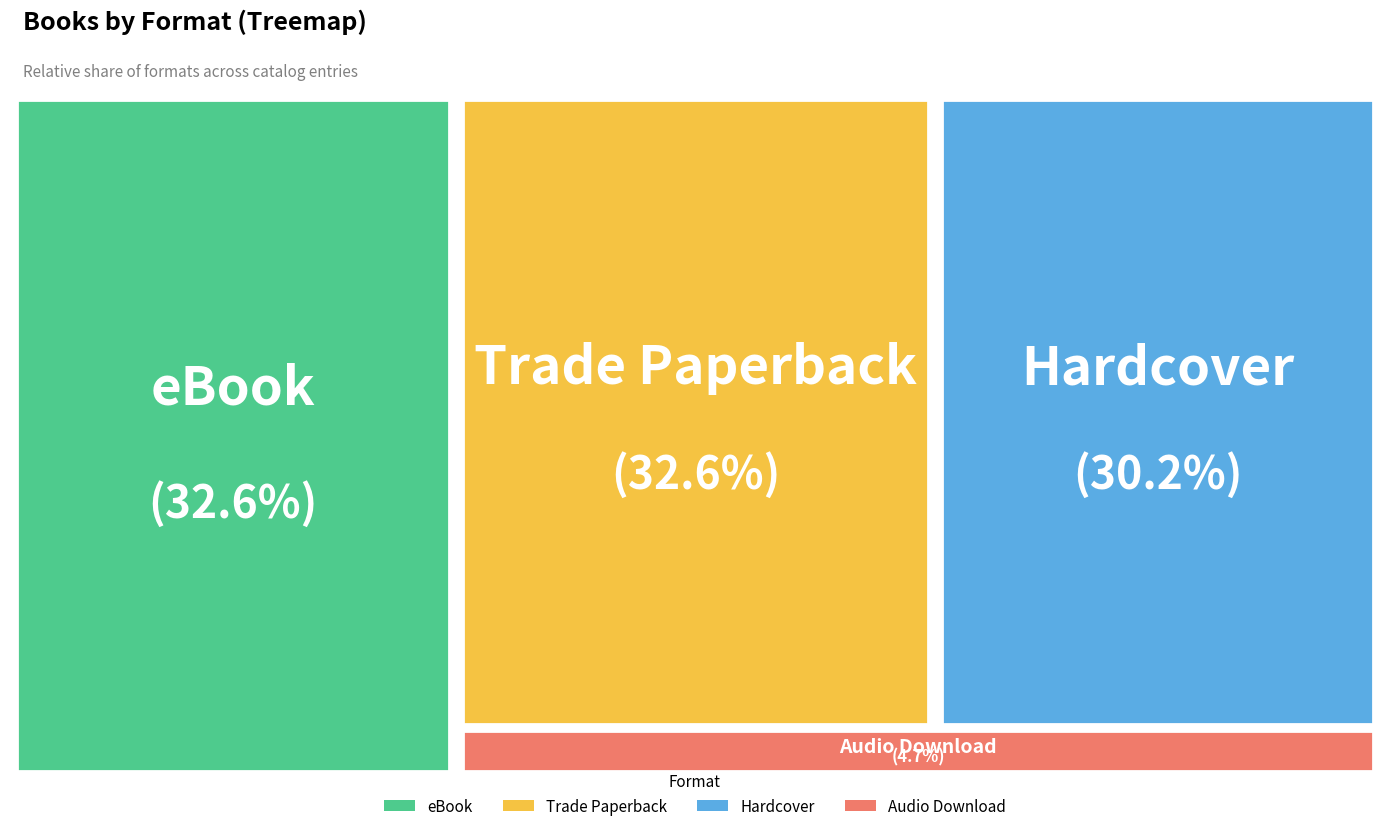

Is it true that Audio Download is 17% of the pie?

False